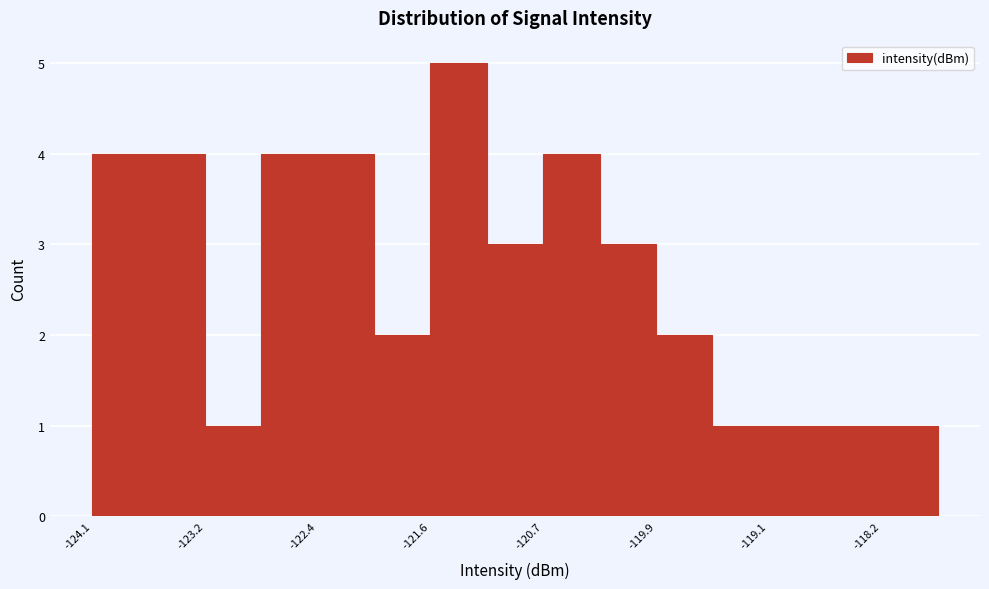

Reading left to right, transcribe this chart: for each bar, give the range it covers on the x-axis and its height. Neither the bar edges nor the heights are printed on the chart, so give them approximately, as read against the axes.

-124.1 to -123.6: 4
-123.6 to -123.2: 4
-123.2 to -122.8: 1
-122.8 to -122.4: 4
-122.4 to -122.0: 4
-122.0 to -121.6: 2
-121.6 to -121.1: 5
-121.1 to -120.7: 3
-120.7 to -120.3: 4
-120.3 to -119.9: 3
-119.9 to -119.5: 2
-119.5 to -119.1: 1
-119.1 to -118.6: 1
-118.6 to -118.2: 1
-118.2 to -117.8: 1